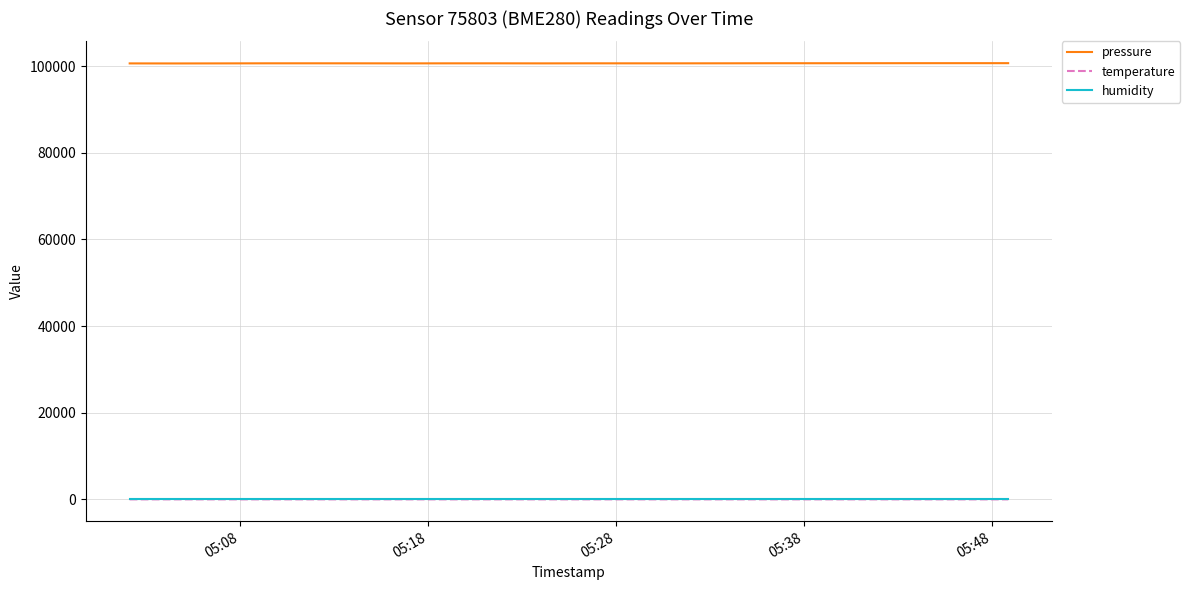

Which series has the largest total across all categories?

pressure